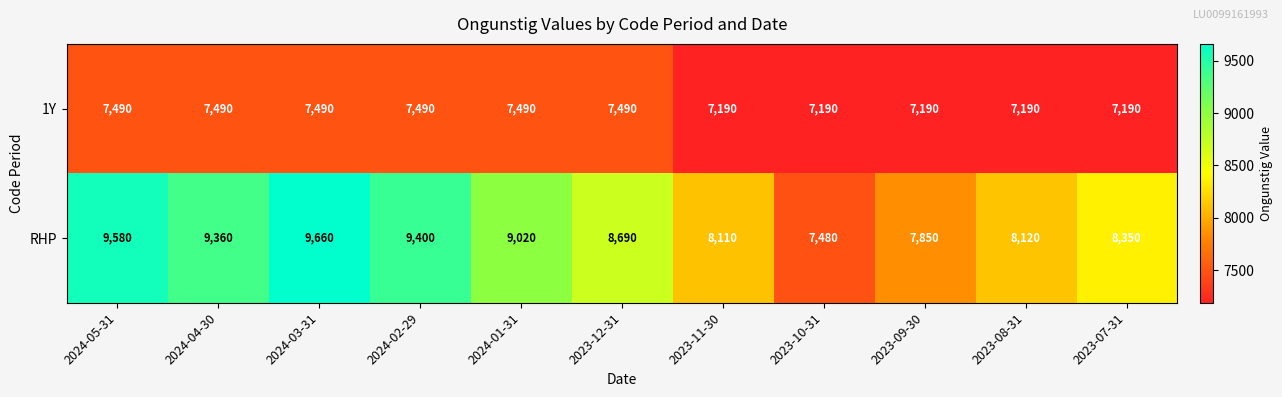

Reading left to right, list all the values displayed in this chart.

1Y: 7490	7490	7490	7490	7490	7490	7190	7190	7190	7190	7190
RHP: 9580	9360	9660	9400	9020	8690	8110	7480	7850	8120	8350